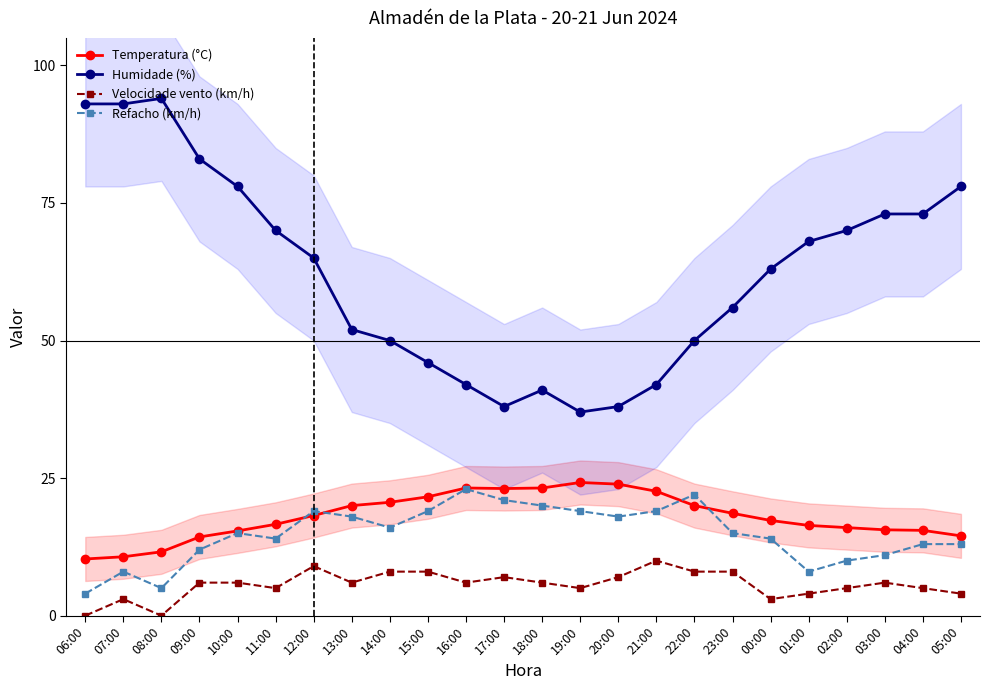

At which label does Refacho (km/h) first exceed 15?

12:00